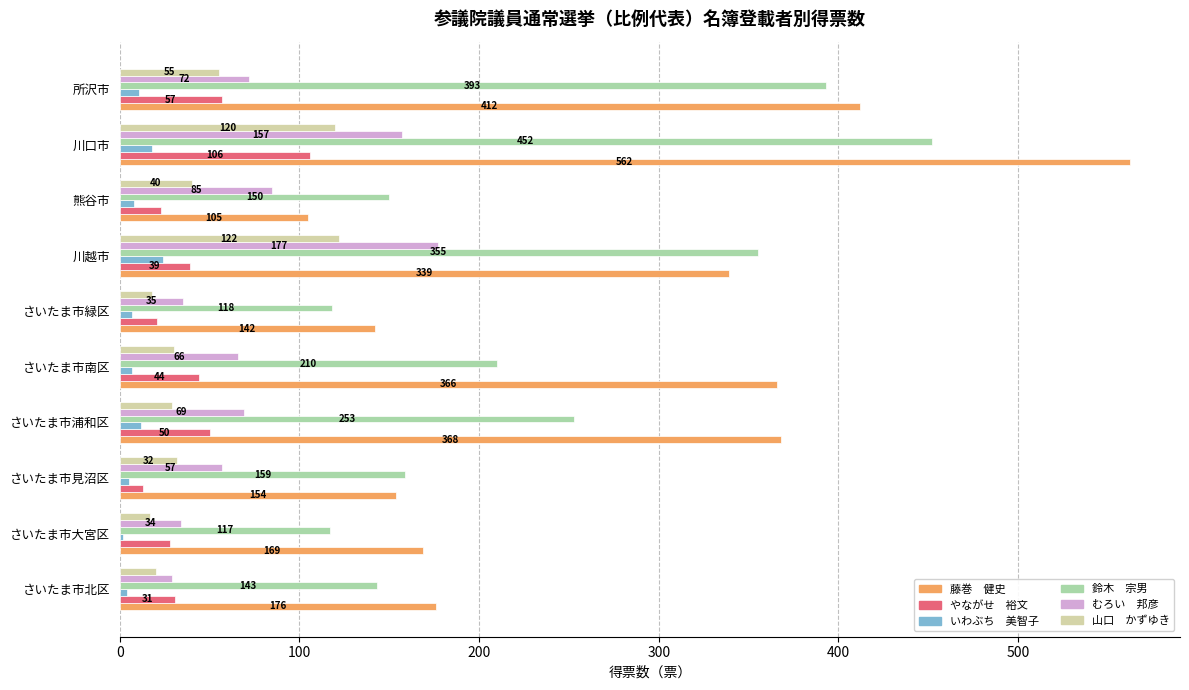

What is the spread (max minus min) of values at 所沢市?

401